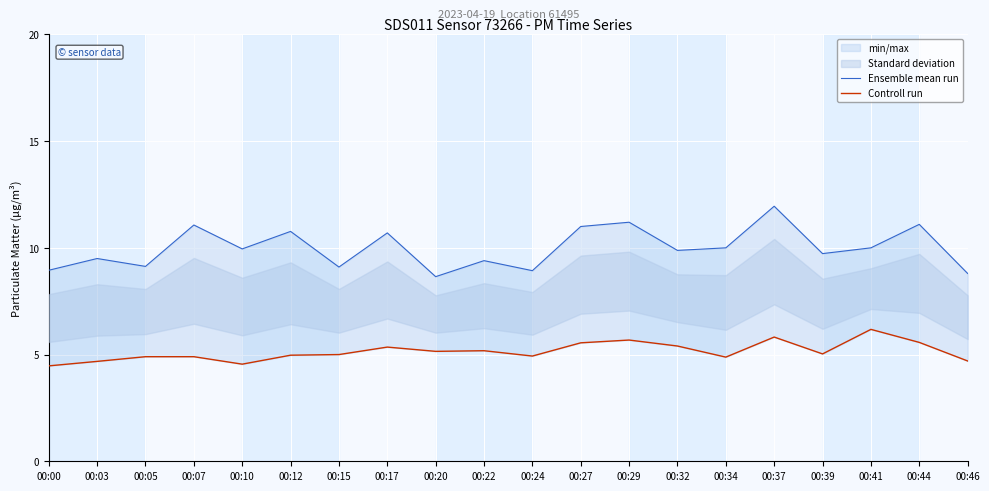

What is the total value across all series at 00:10?

14.5